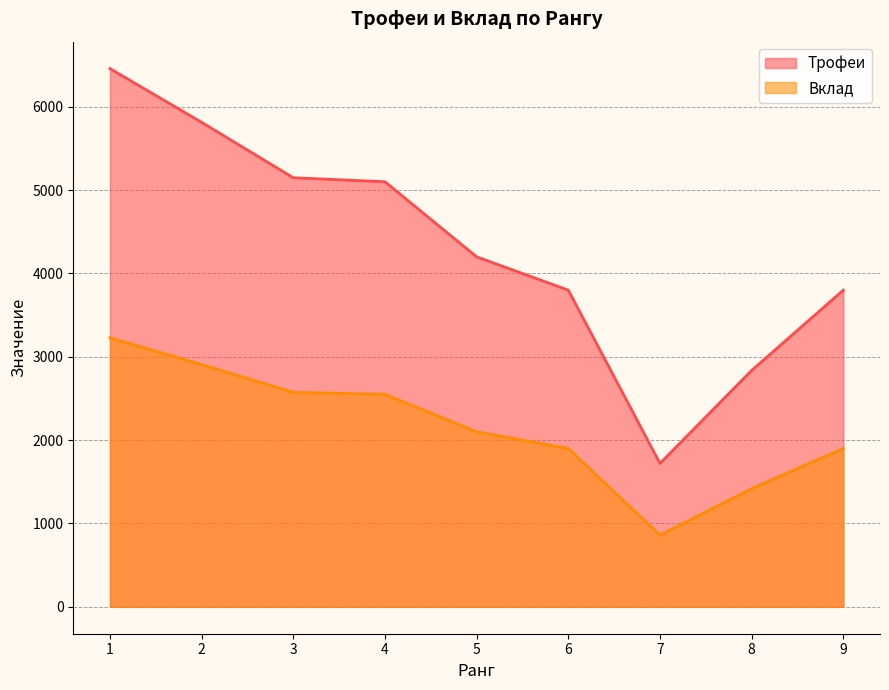

Reading left to right, list all the values displayed in this chart.

Трофеи: 6459	5814	5149	5101	4200	3800	1721	2837	3800
Вклад: 3229	2907	2574	2550	2100	1900	860	1418	1900